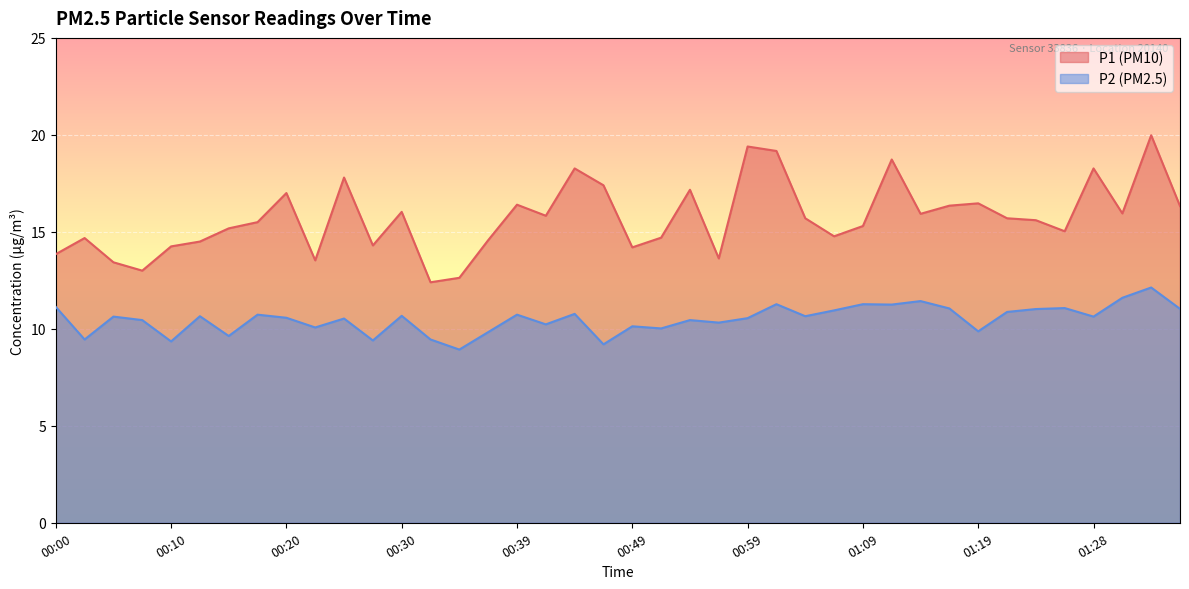

True or false: P2 has more than 1 points higher than both neighbors.

True